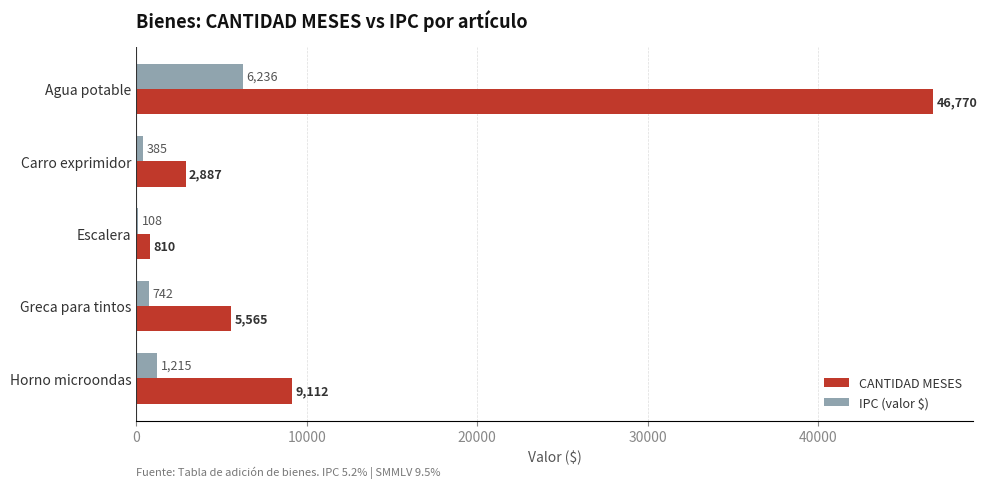

At which label is CANTIDAD MESES closest to 23790?

Horno microondas